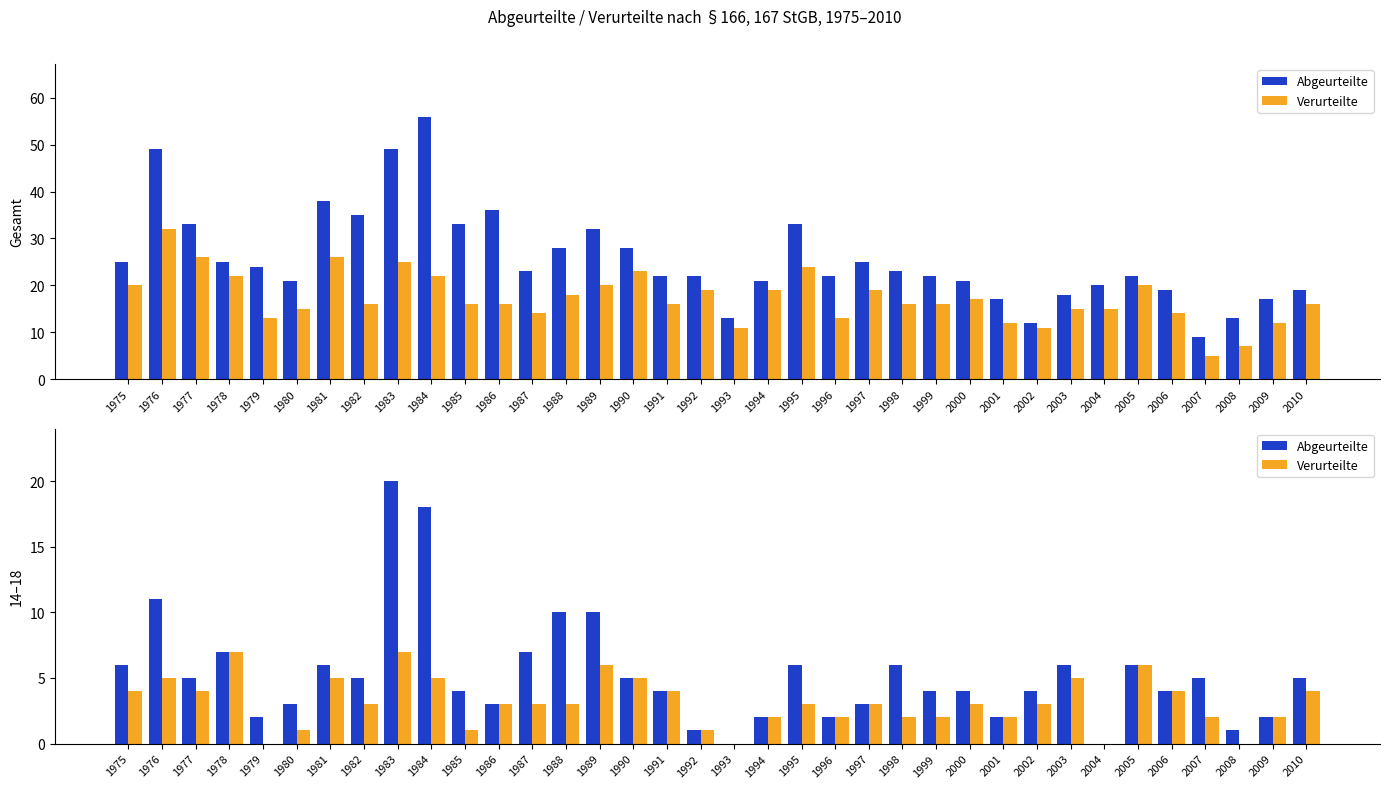

What is the sum of all Abgeurteilte values?

189